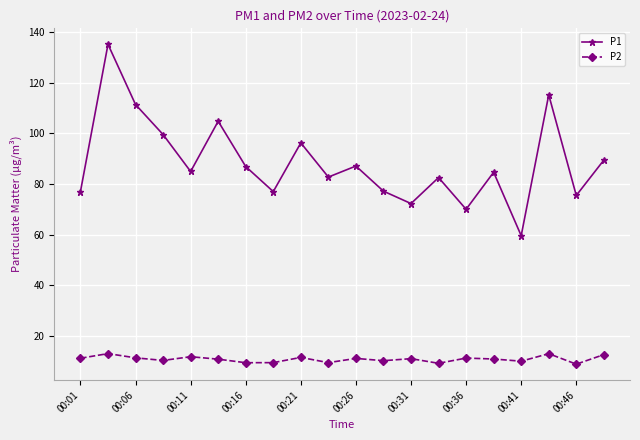

What is the value of the P1 point at the 4th from the left?

99.6